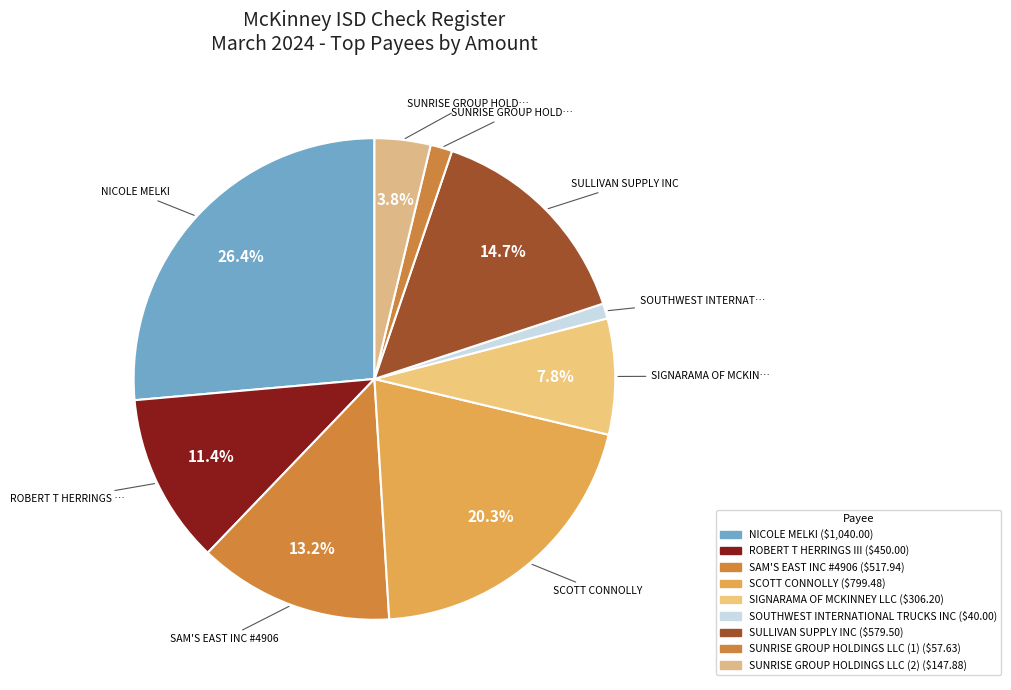

How many segments does this pie chart have?

9